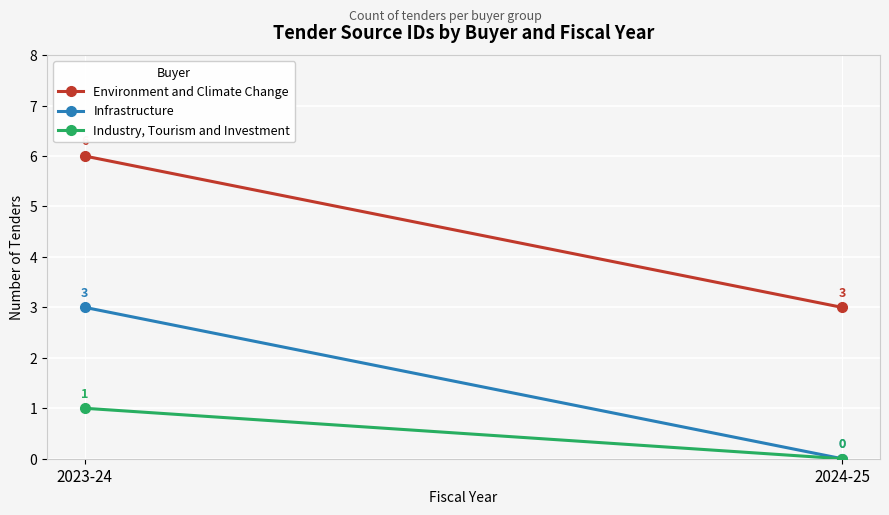

What is the value of the Industry, Tourism and Investment point at the 1st from the left?

1